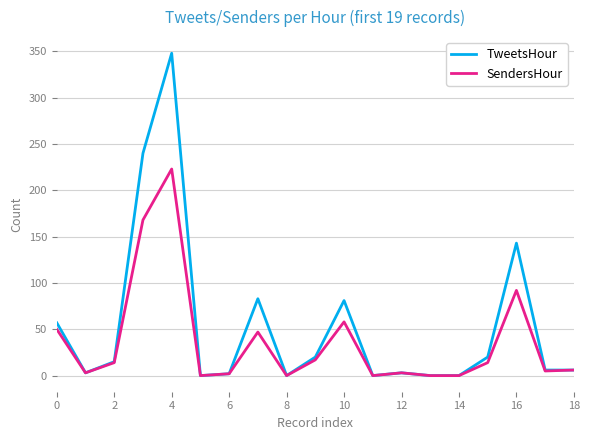

Which series has the widest spread of values?

TweetsHour